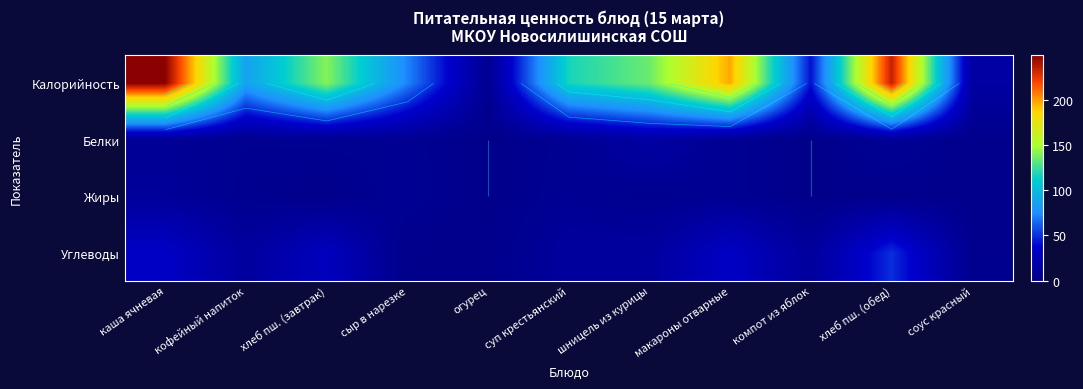

Which category has the lowest value in the Углеводы series?

сыр в нарезке